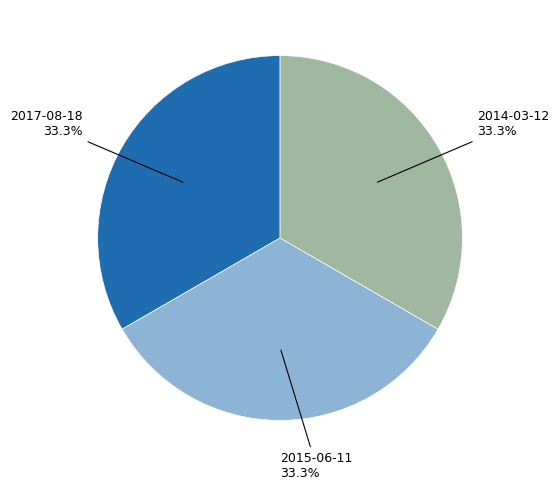

Does any single category account for the majority?

No